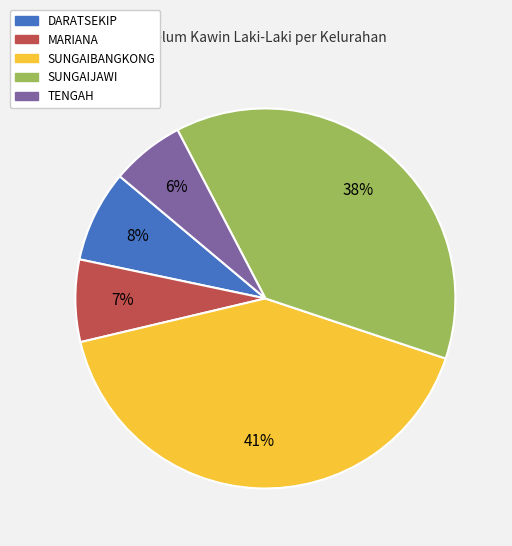

Which has a higher value, DARATSEKIP or SUNGAIBANGKONG?

SUNGAIBANGKONG